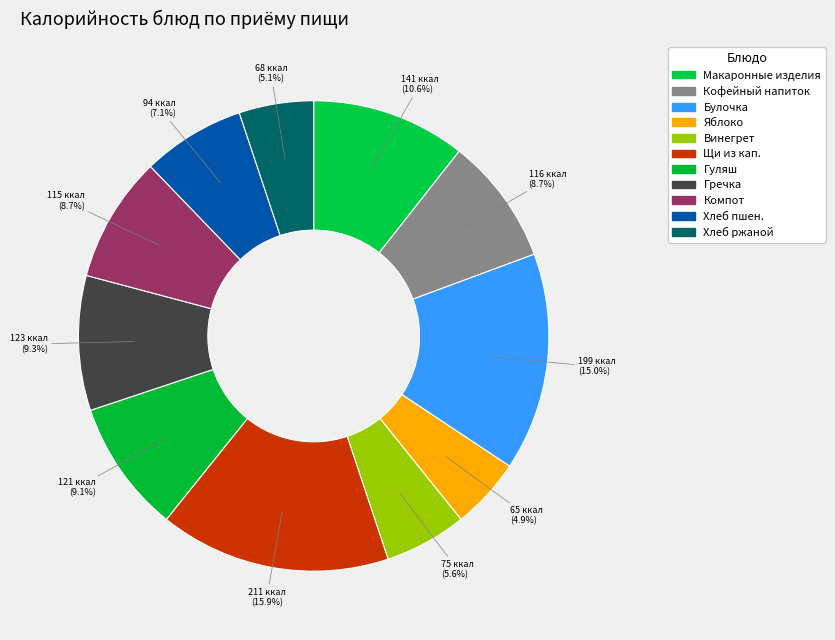

Count the number of slices in the pie.

11